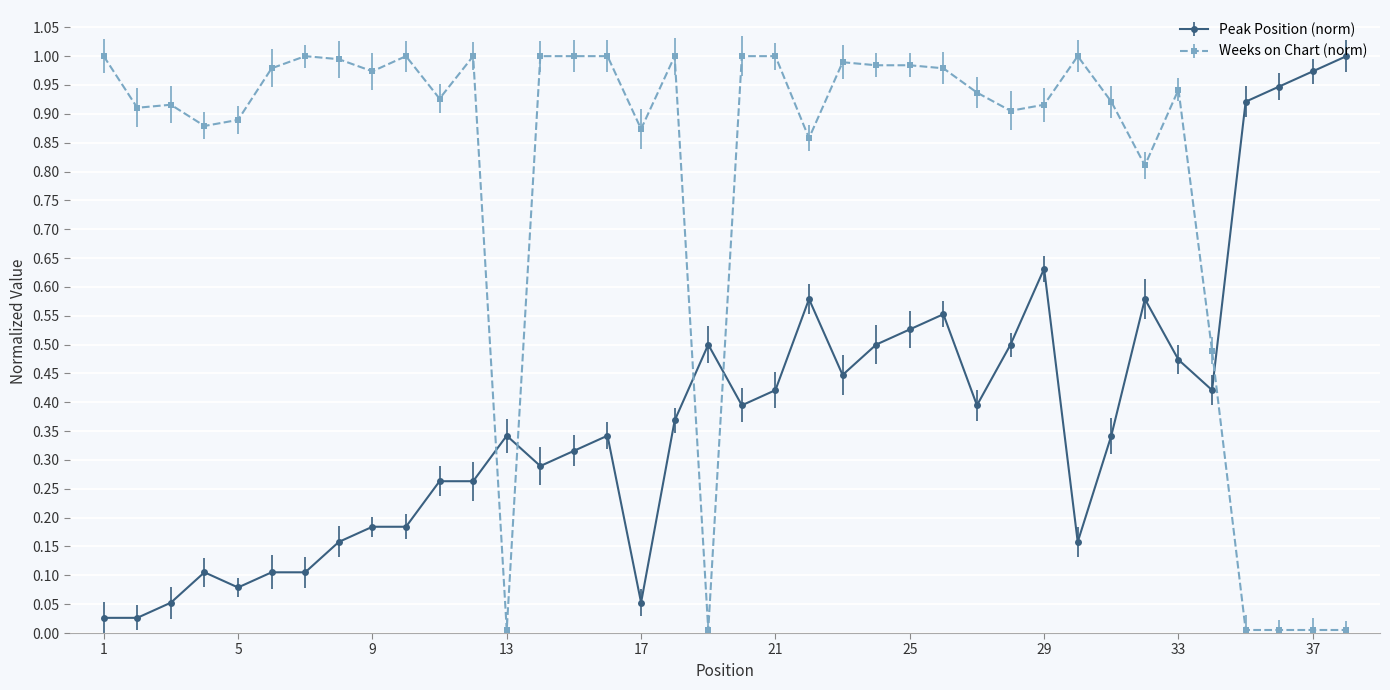

How many intersections are there between Peak Position (norm) and Weeks on Chart (norm)?

5